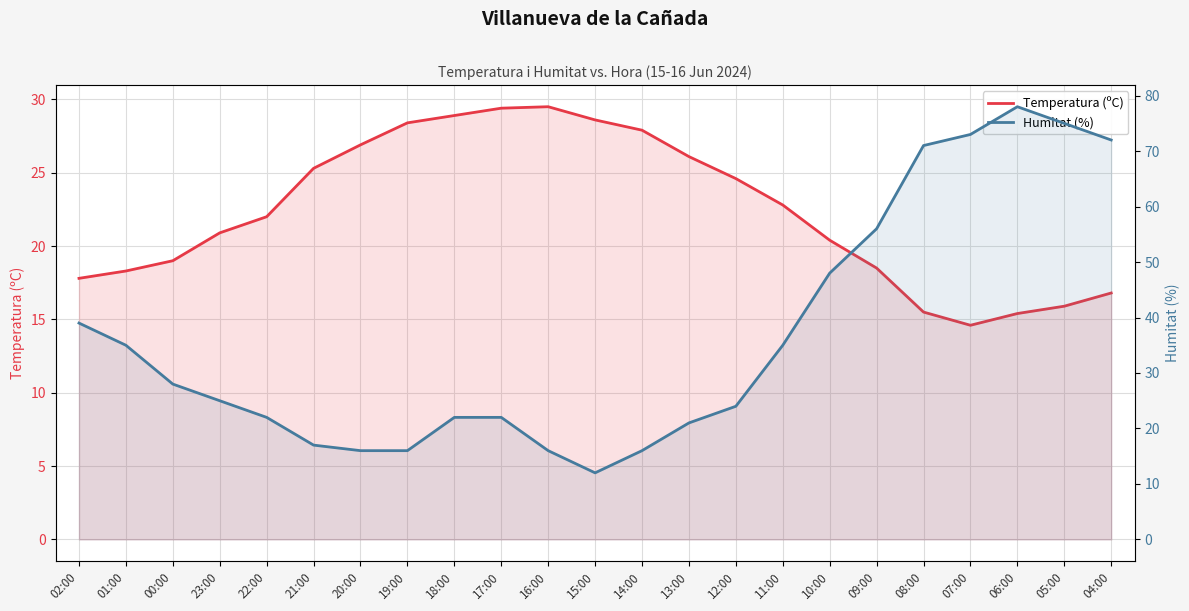

Is the value of Humitat (%) at 12:00 greater than the value of Temperatura (ºC) at 17:00?

No